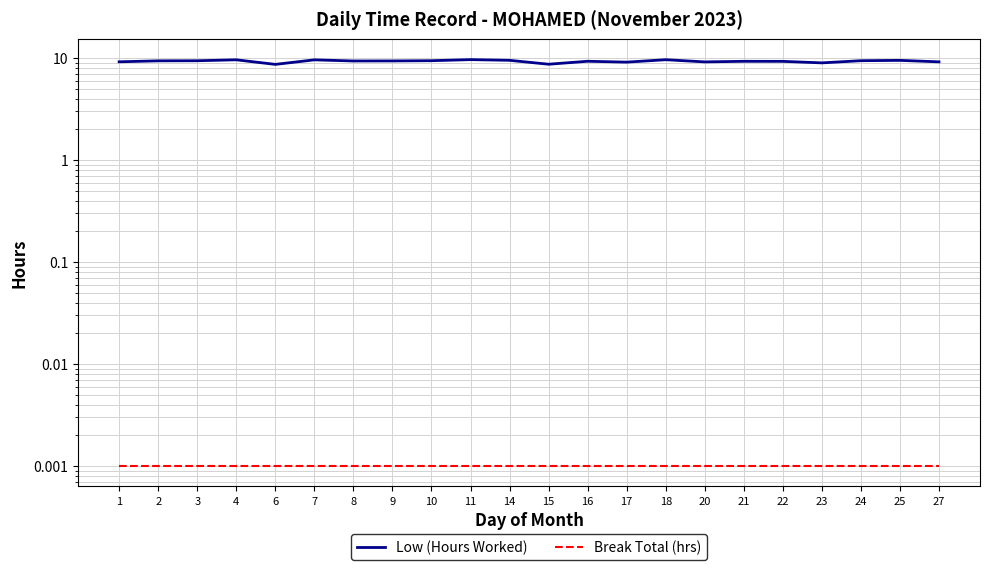

At which category does the chart reach its peak across all series?

11